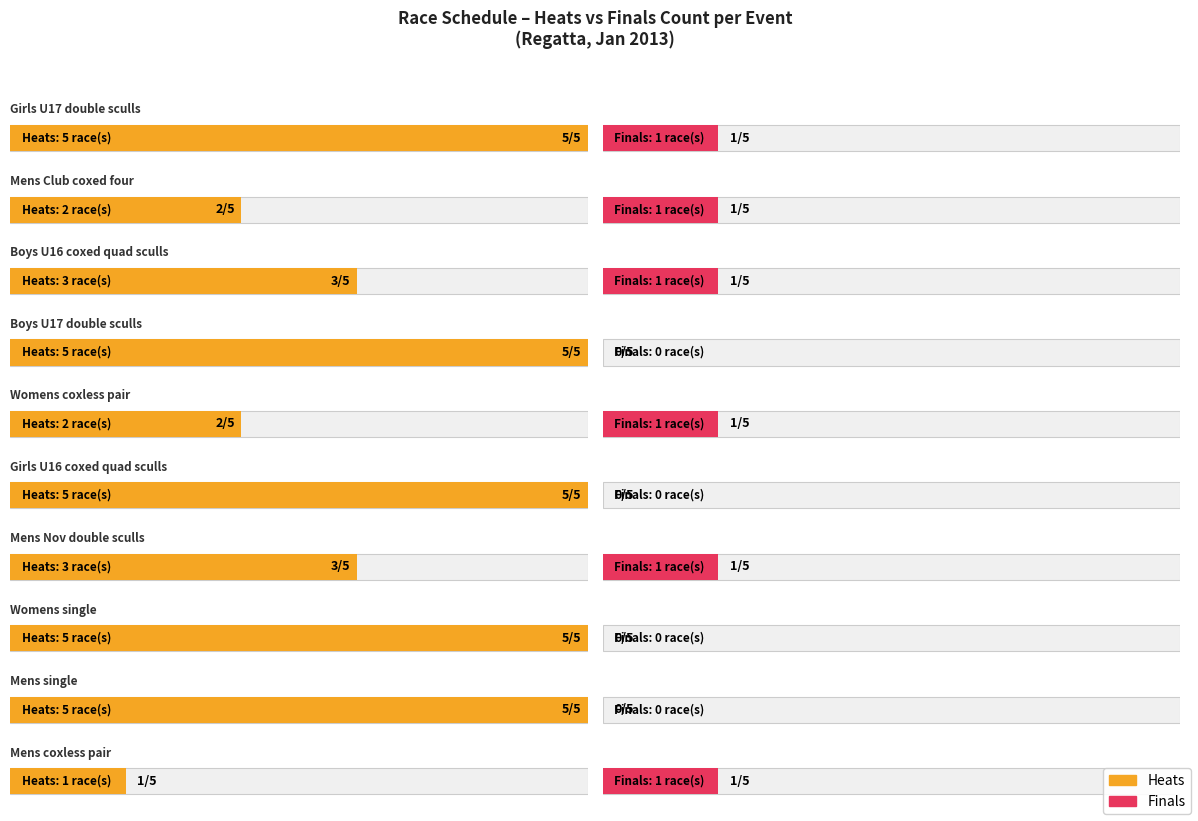

Does the chart contain any negative values?

No